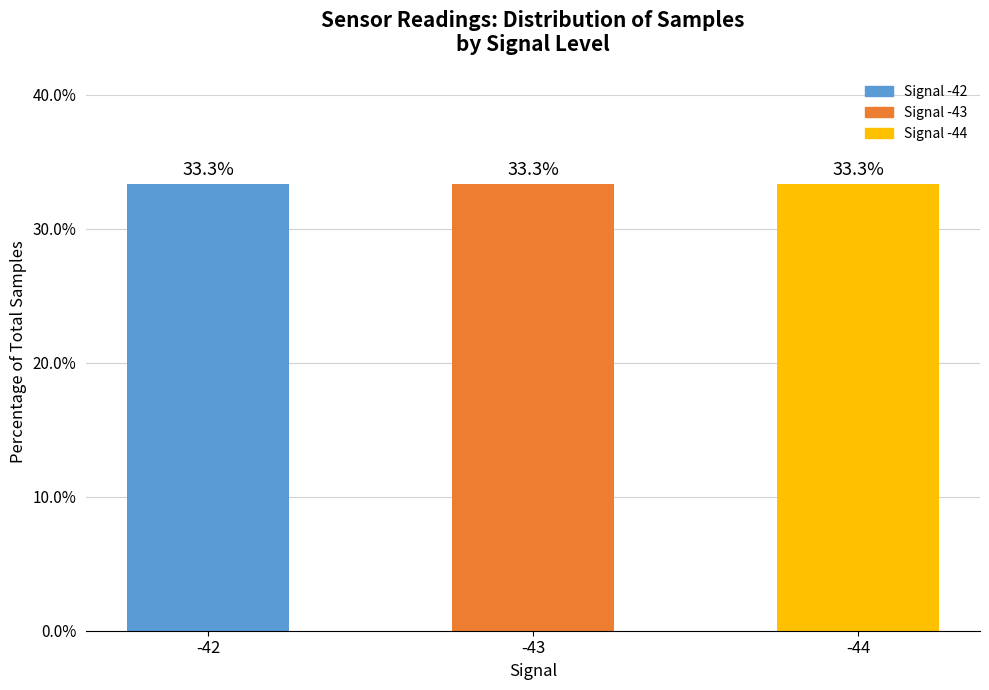

The value at -44 is 51.3. True or false?

False